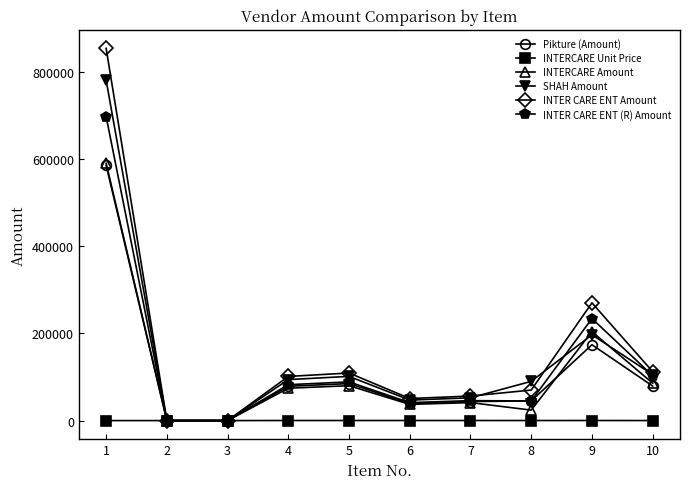

True or false: Pikture (Amount) has a value of 20745 at 4.

False